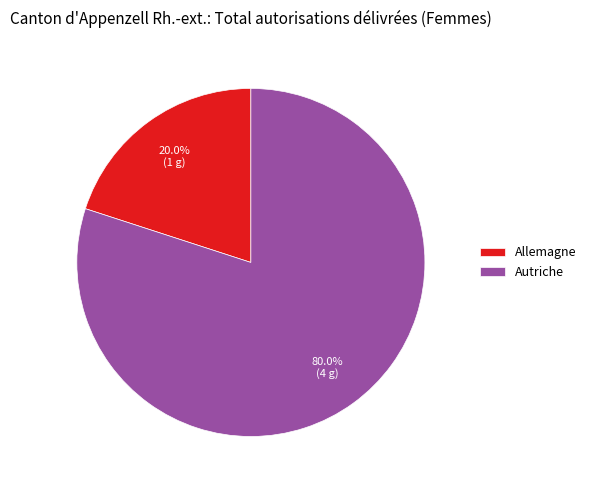

What is the largest slice in the pie chart?

Autriche